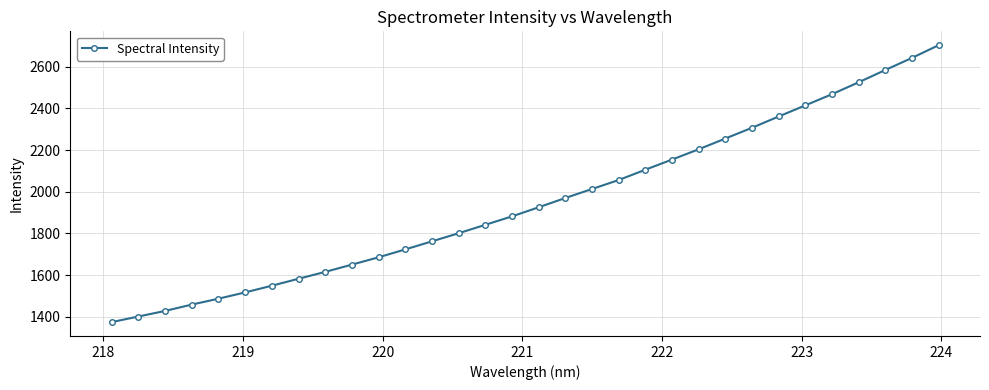

What is the value of the 27th point from the left?

2415.0